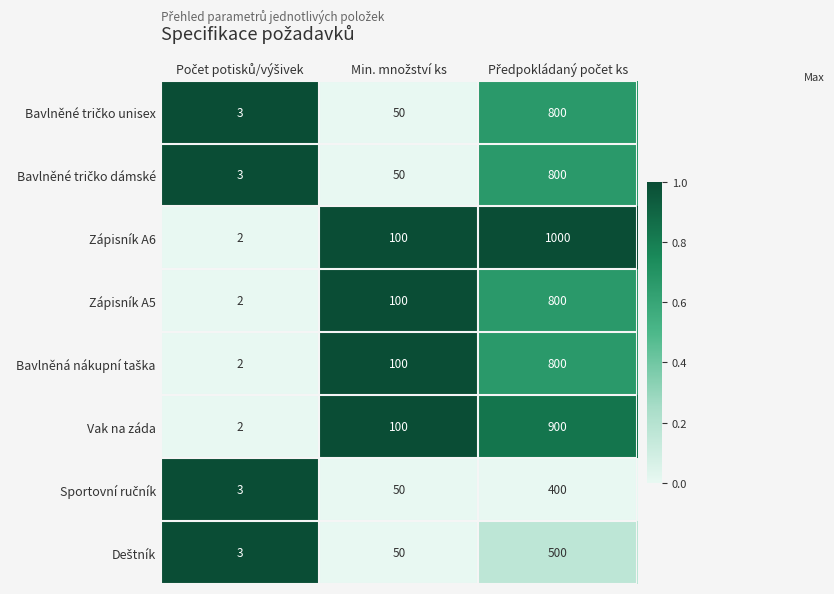

Which series has the largest total across all categories?

Zápisník A6